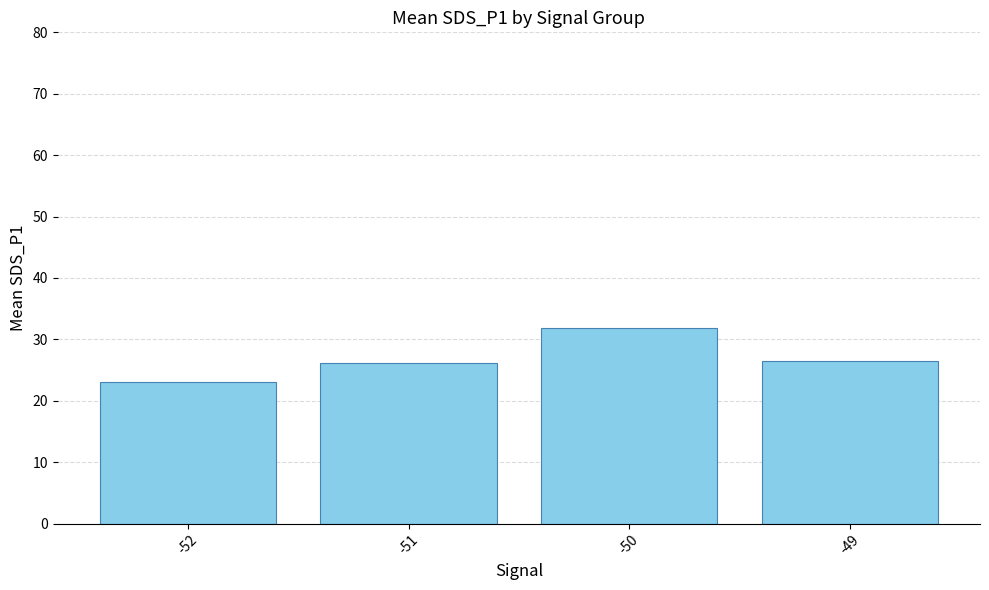

Which label corresponds to the smallest value in the chart?

-52